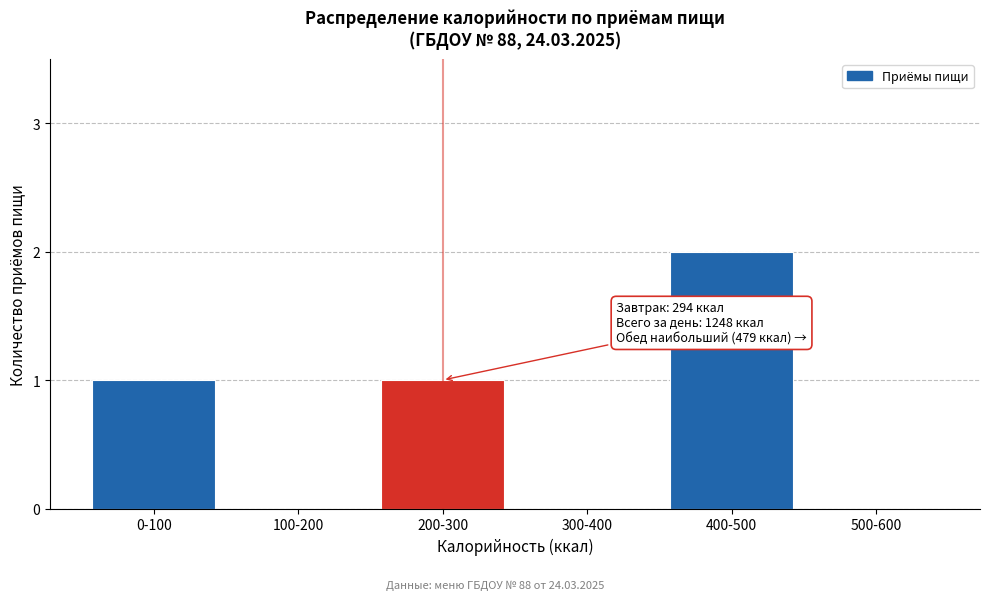

Reading right to left, extract all data points from this chart.

500-600=0	400-500=2	300-400=0	200-300=1	100-200=0	0-100=1